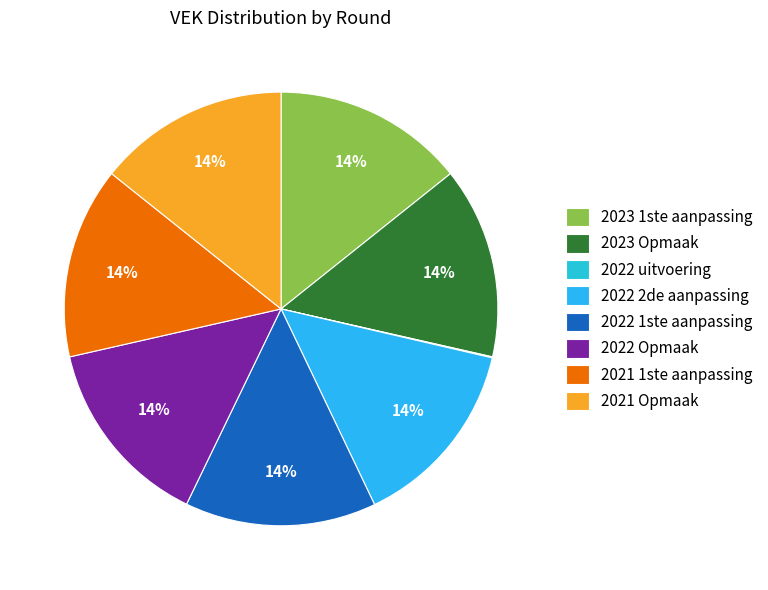

True or false: 2023 Opmaak accounts for 14% of the total.

True